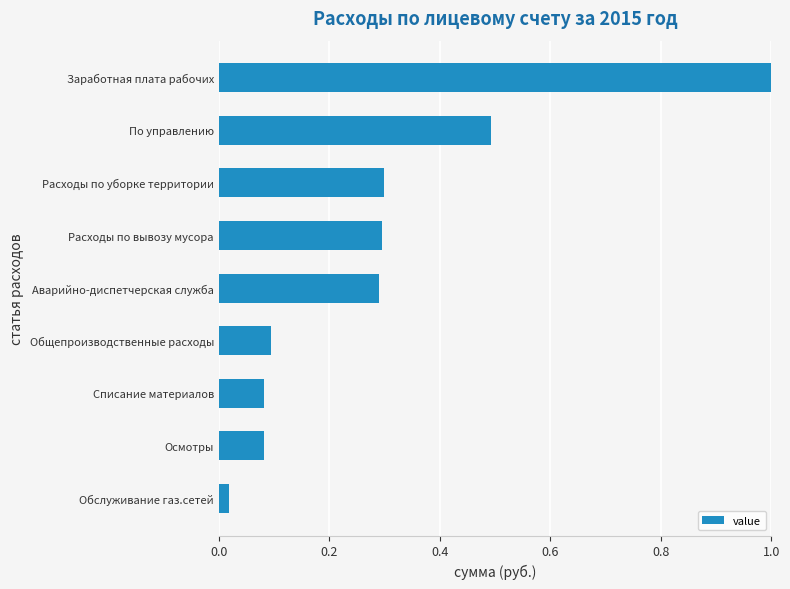

Between Расходы по уборке территории and Осмотры, which is larger?

Расходы по уборке территории